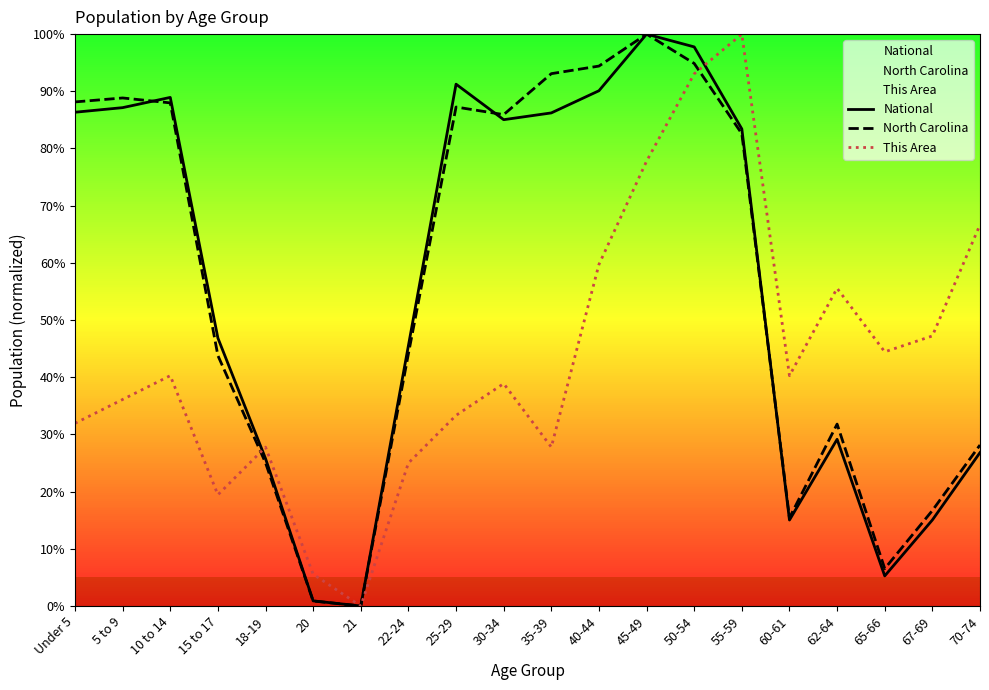

Which category has the highest value across all series?

45-49